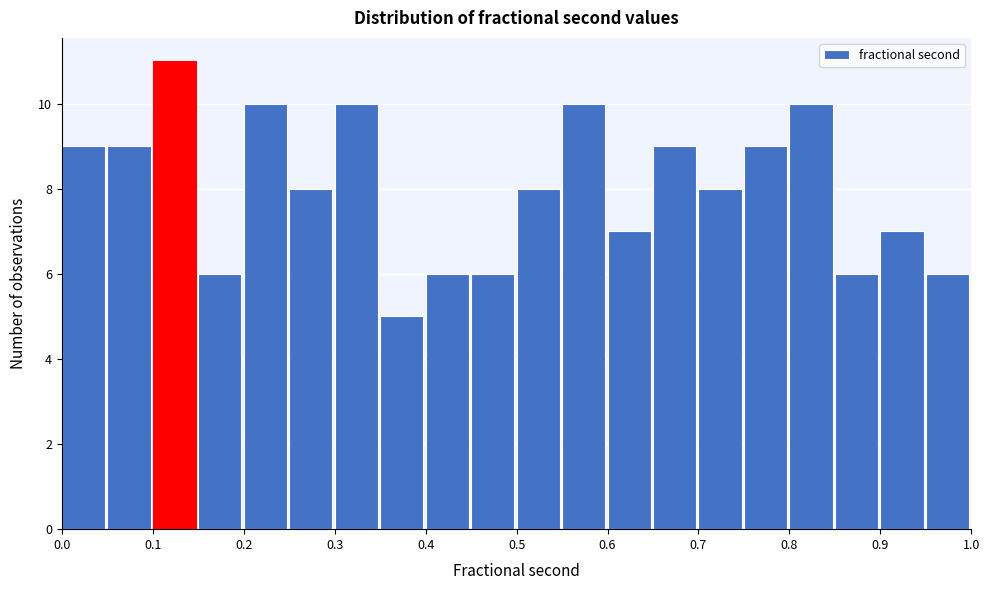

Reading left to right, transcribe this chart: for each bar, give the range it covers on the x-axis and its height. The values are not printed on the chart, so give them approximately, as read against the axis.

0.00 to 0.05: 9
0.05 to 0.10: 9
0.10 to 0.15: 11
0.15 to 0.20: 6
0.20 to 0.25: 10
0.25 to 0.30: 8
0.30 to 0.35: 10
0.35 to 0.40: 5
0.40 to 0.45: 6
0.45 to 0.50: 6
0.50 to 0.55: 8
0.55 to 0.60: 10
0.60 to 0.65: 7
0.65 to 0.70: 9
0.70 to 0.75: 8
0.75 to 0.80: 9
0.80 to 0.85: 10
0.85 to 0.90: 6
0.90 to 0.95: 7
0.95 to 1.00: 6